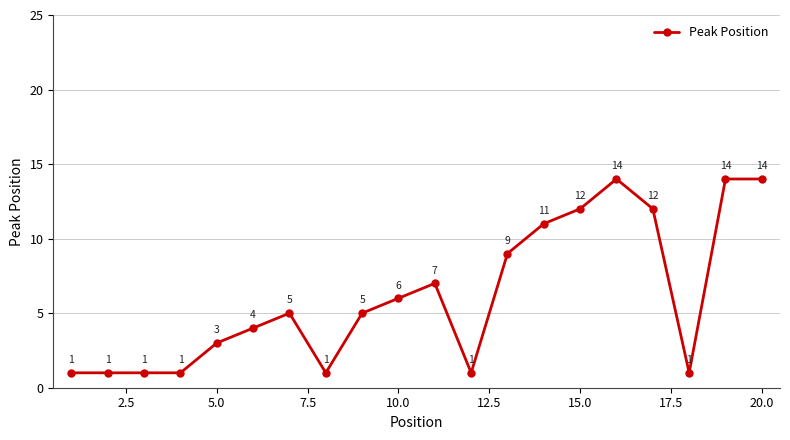

True or false: the data has more than 1 interior local peaks.

True